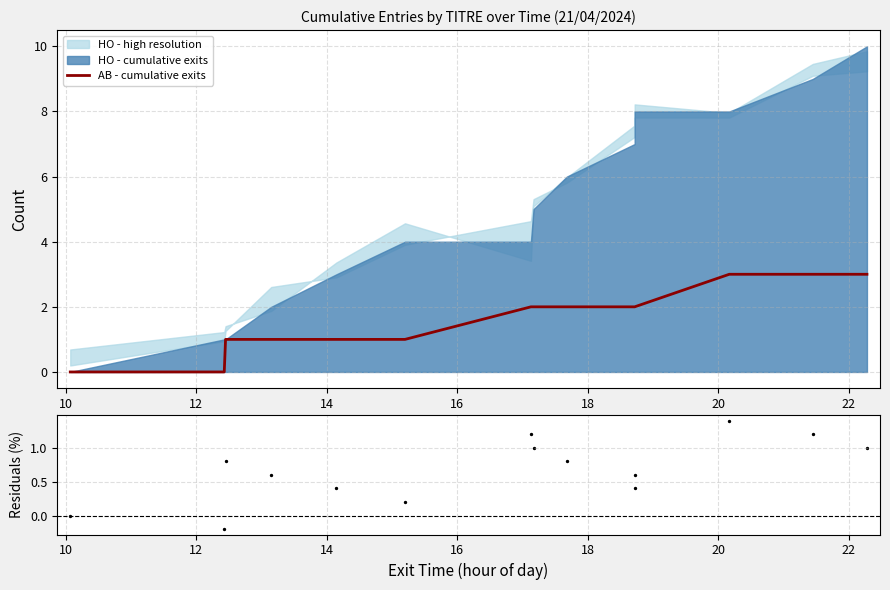

Is the value of Residuals at 10 greater than the value of AB - cumulative exits at 9?

No